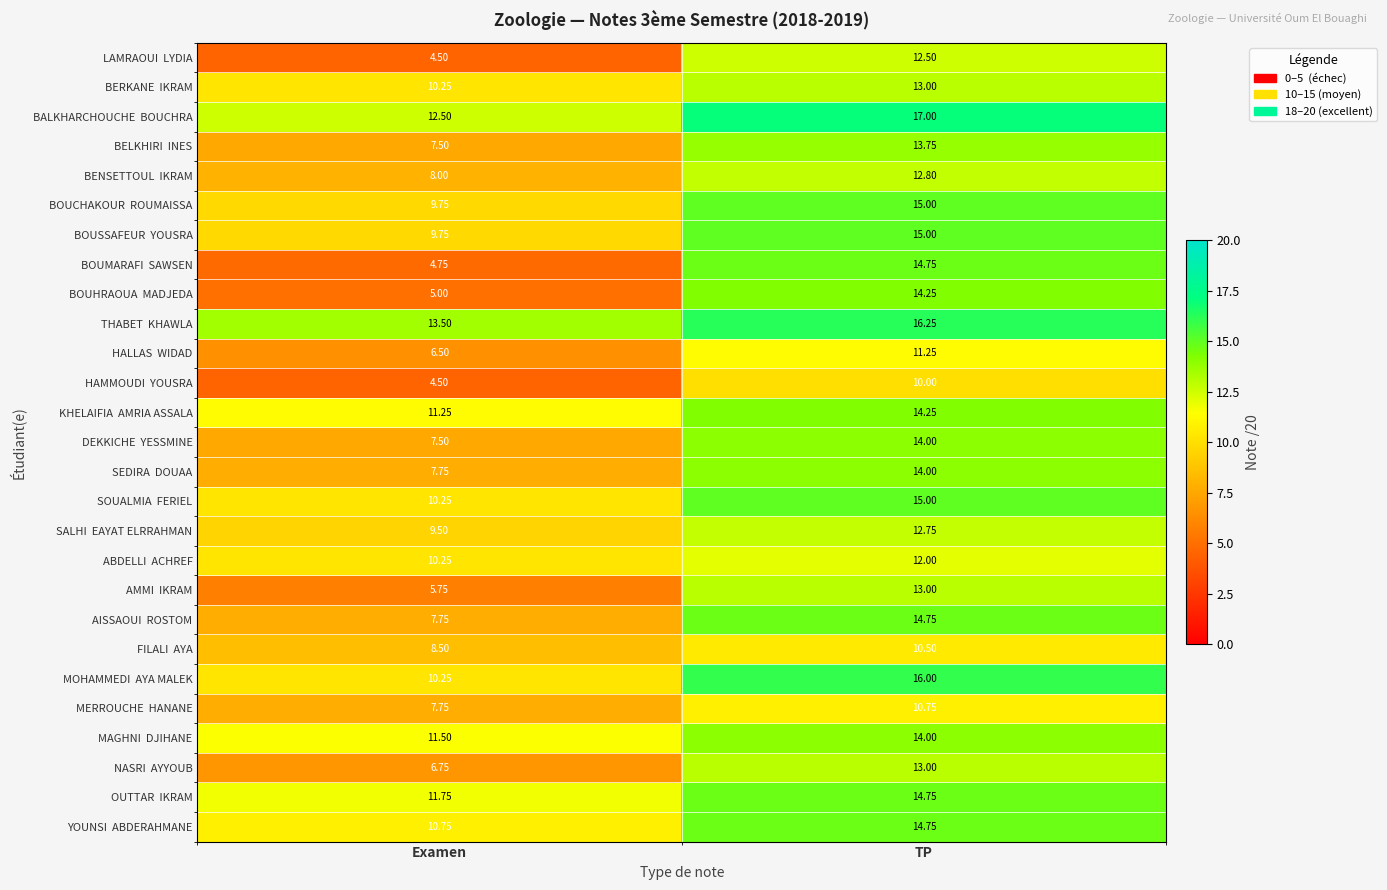

Which label corresponds to the smallest value in the chart?

Examen